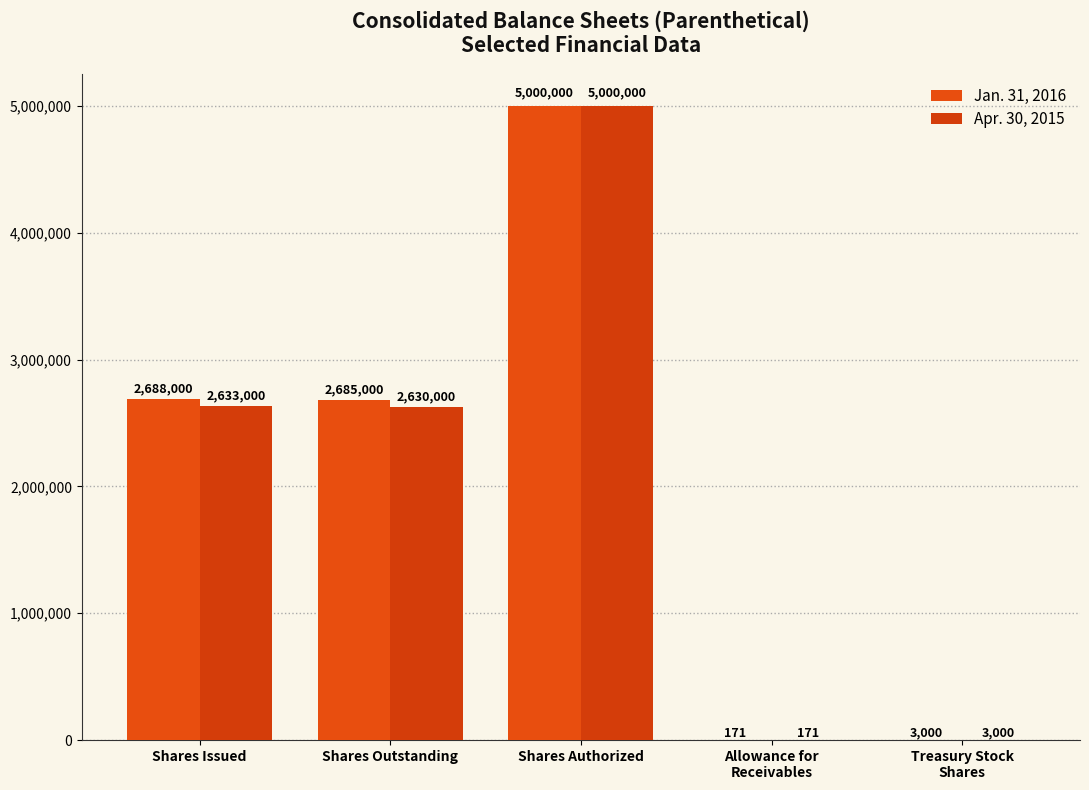

Rank the categories by Jan. 31, 2016 value from lowest to highest.

Allowance for
Receivables, Treasury Stock
Shares, Shares Outstanding, Shares Issued, Shares Authorized